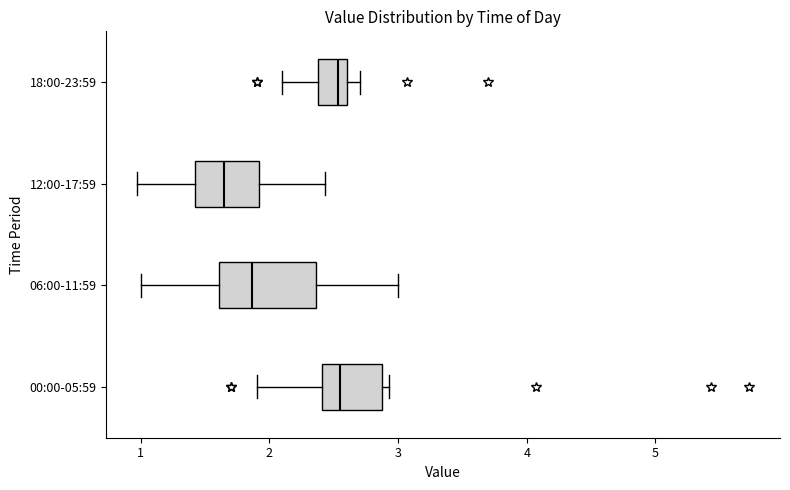

Which box has the furthest to the left median line?

12:00-17:59